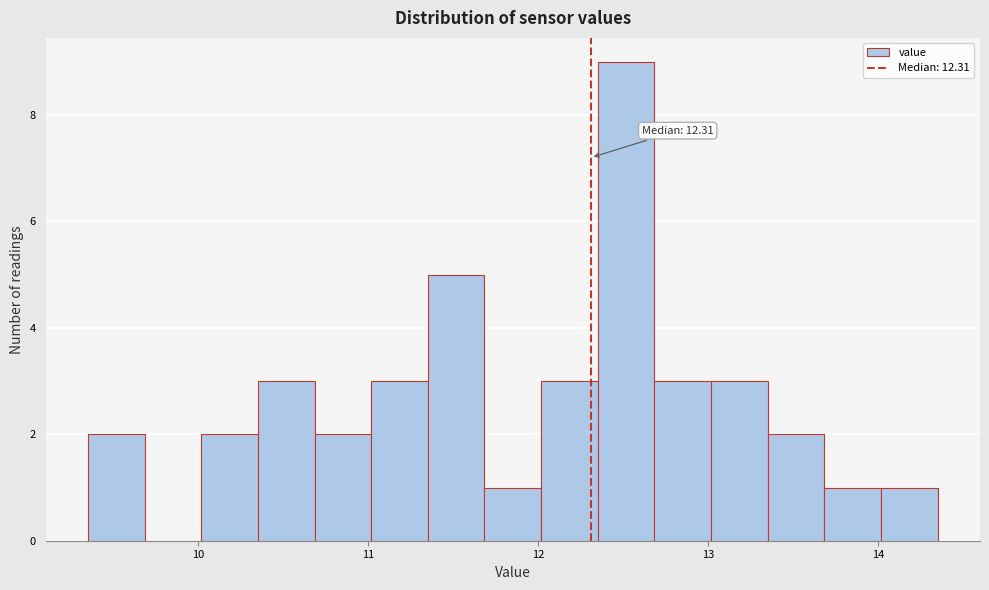

Read against the x-axis, roughly where is the centre of the tallest bar?

12.5